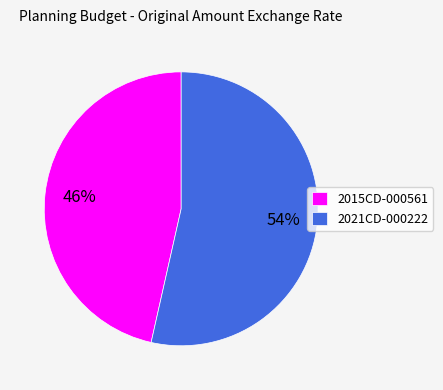

To the nearest percent, what is the average slice percentage?

50%